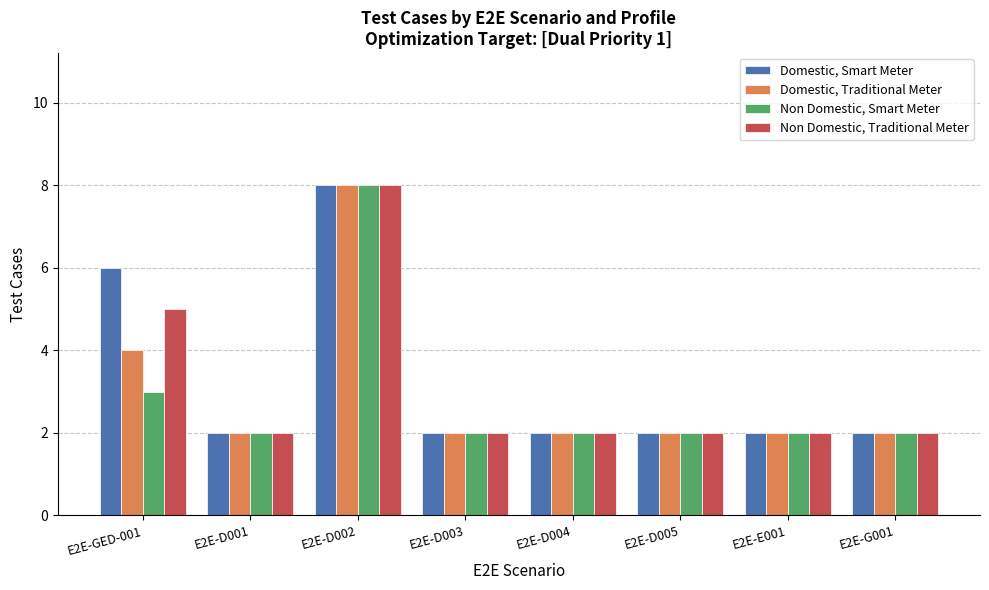

Is it true that Domestic, Traditional Meter equals 8 at E2E-D002?

True